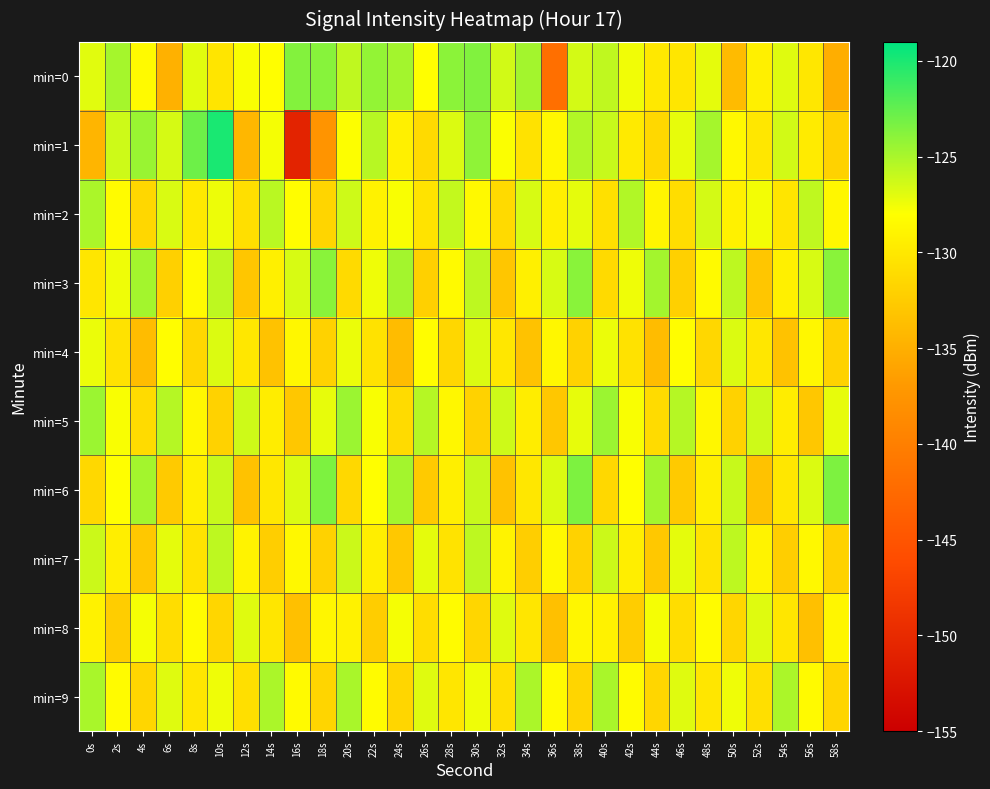

Which series has the largest total across all categories?

min=0